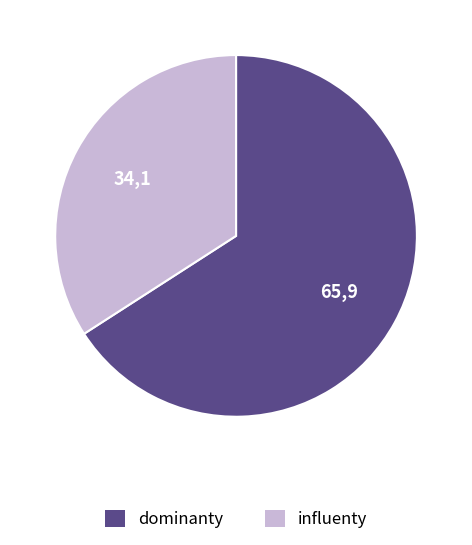

Is it true that dominanty is 66% of the pie?

True